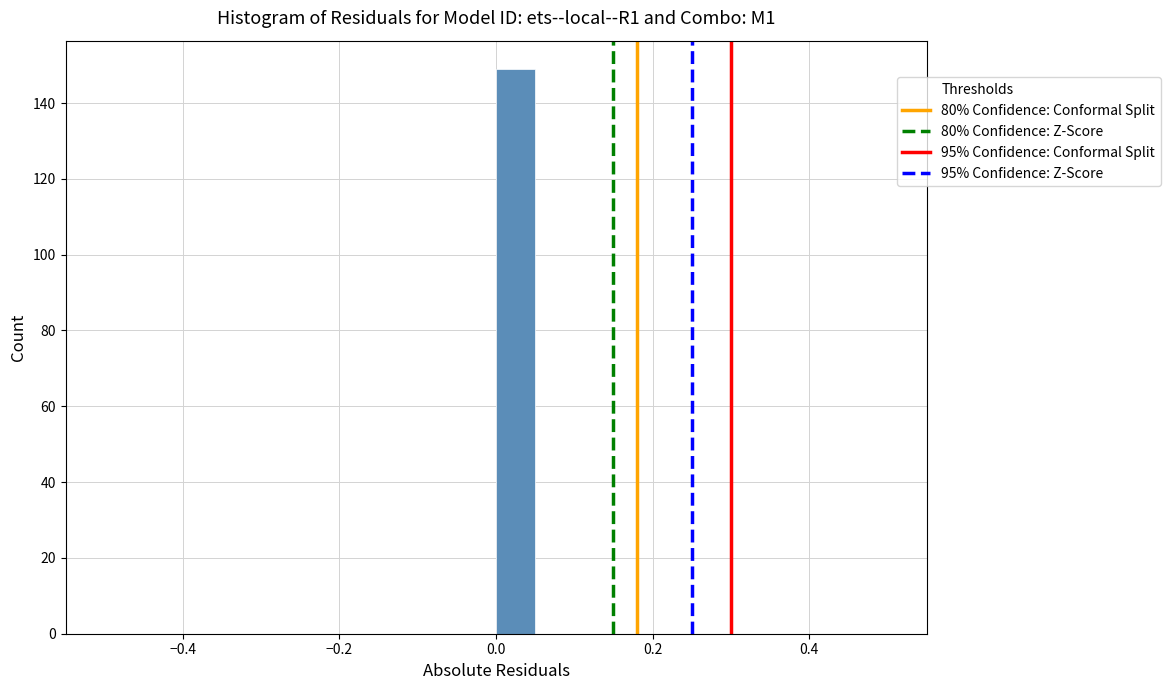

Read against the x-axis, roughly where is the centre of the tallest bar?

0.02